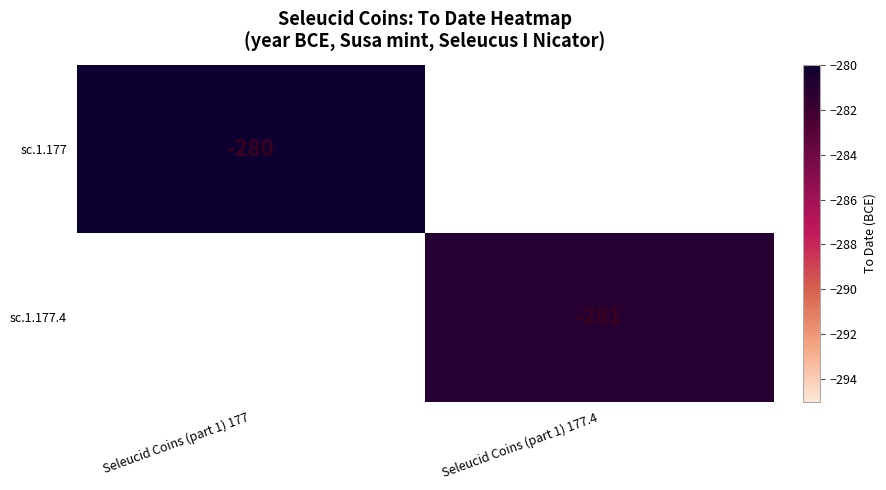

The value of sc.1.177.4 at Seleucid Coins (part 1) 177.4 is -78. True or false?

False